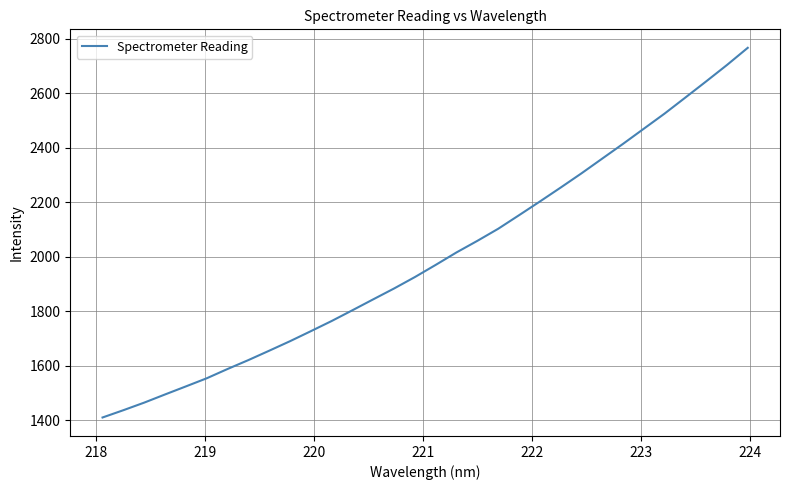

What is the minimum value shown in the chart?

1410.3